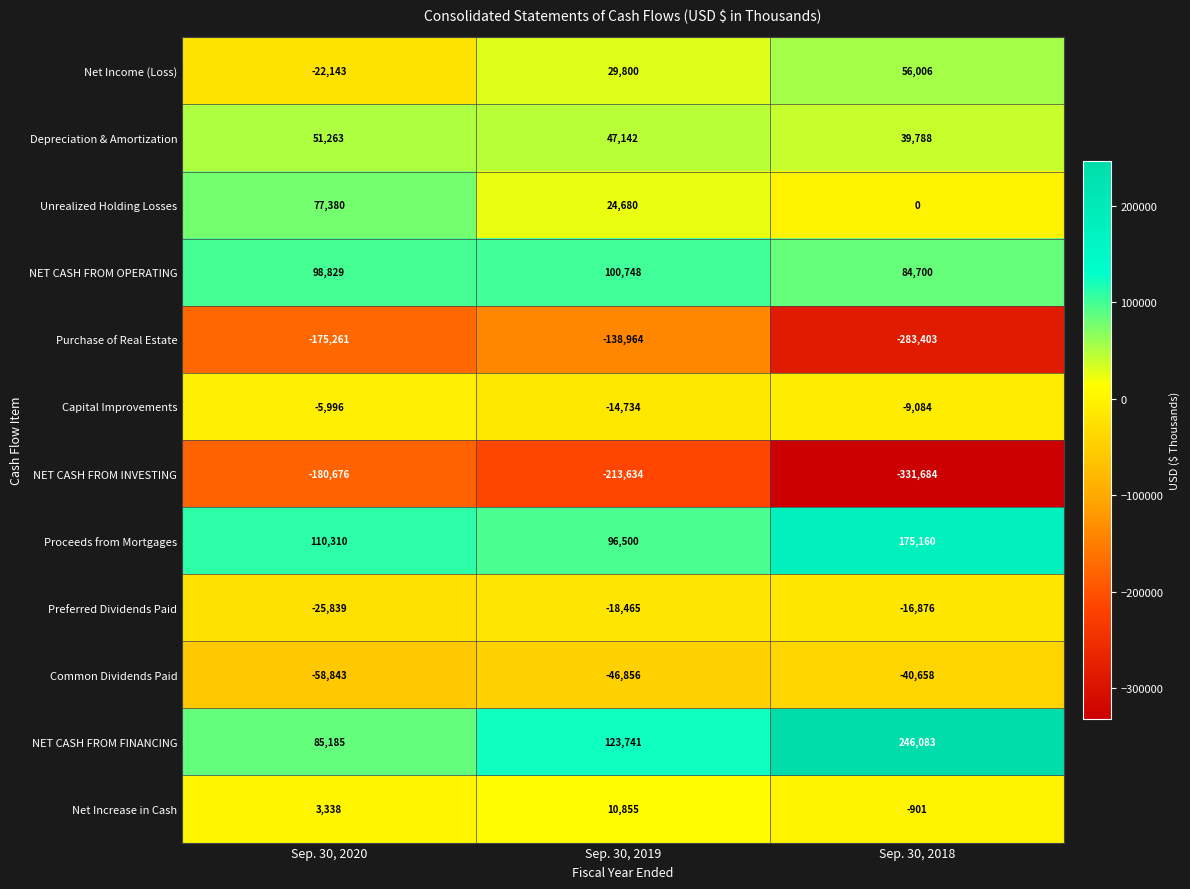

What is the difference between the maximum and minimum values in the Proceeds from Mortgages series?

78660